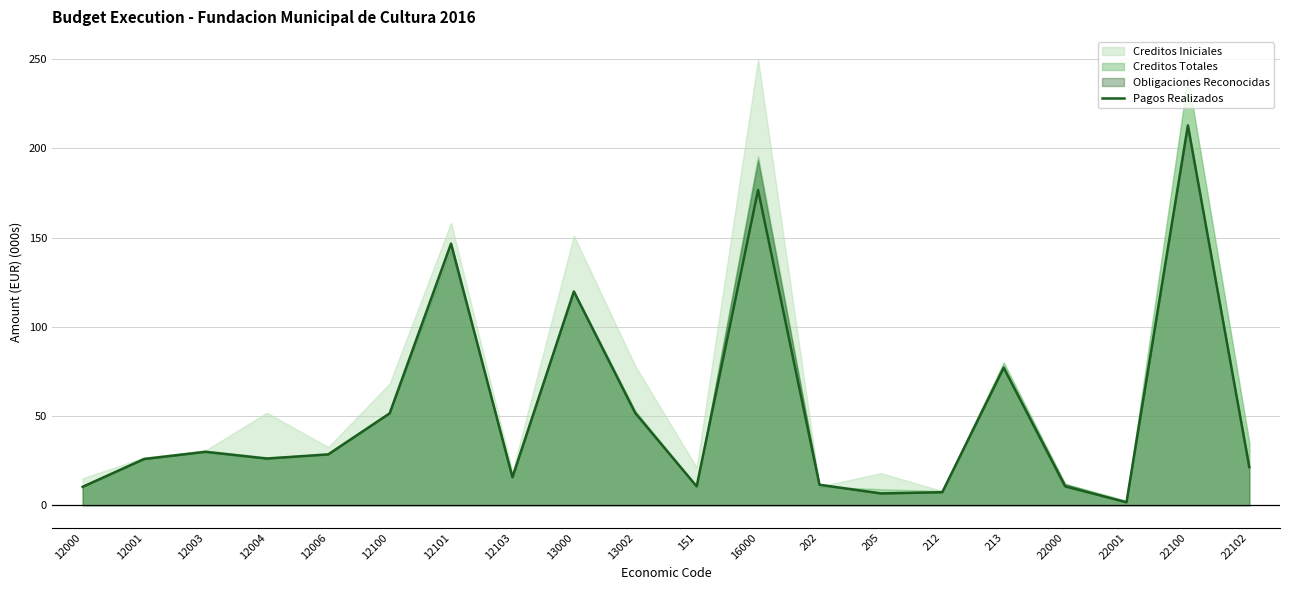

Which category has the lowest value across all series?

22001